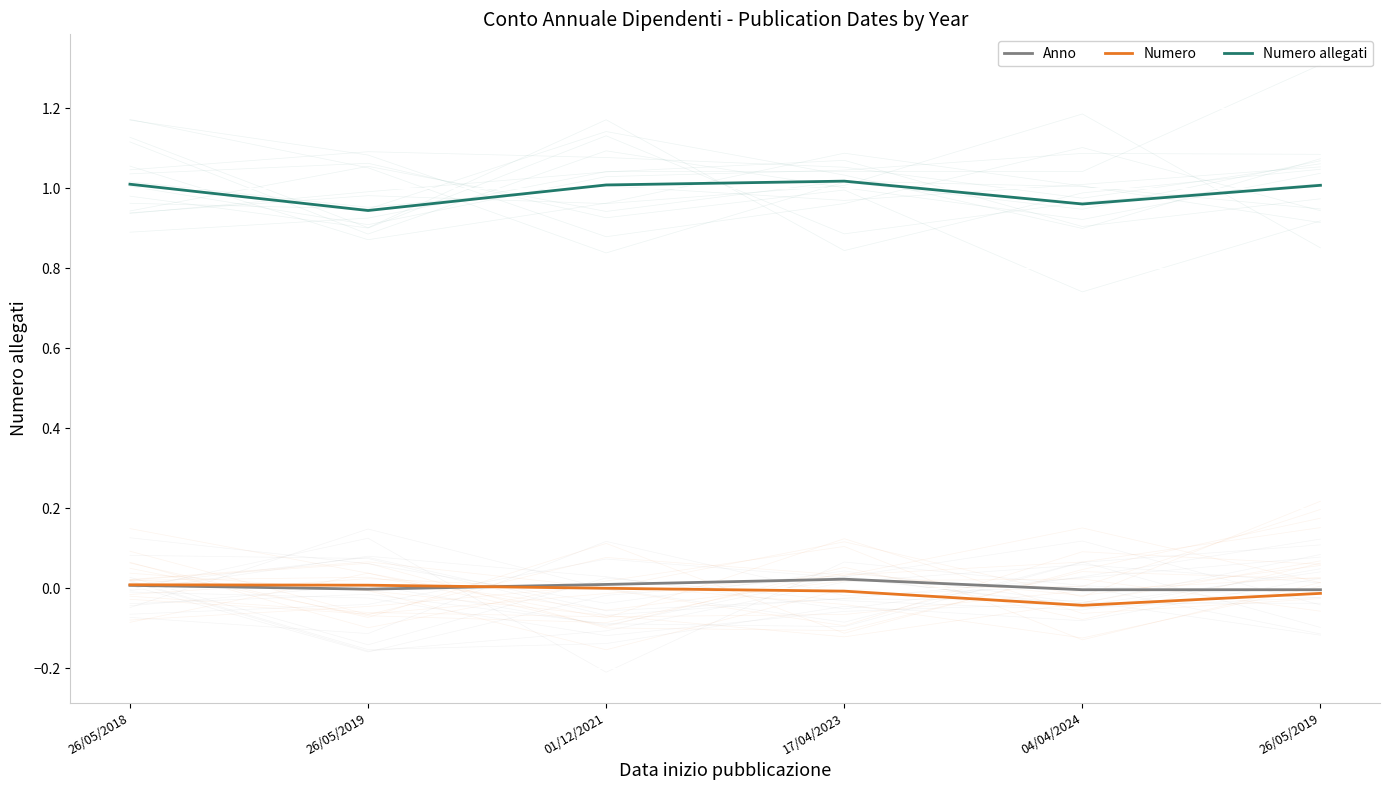

True or false: Numero allegati and Numero intersect in this chart.

False